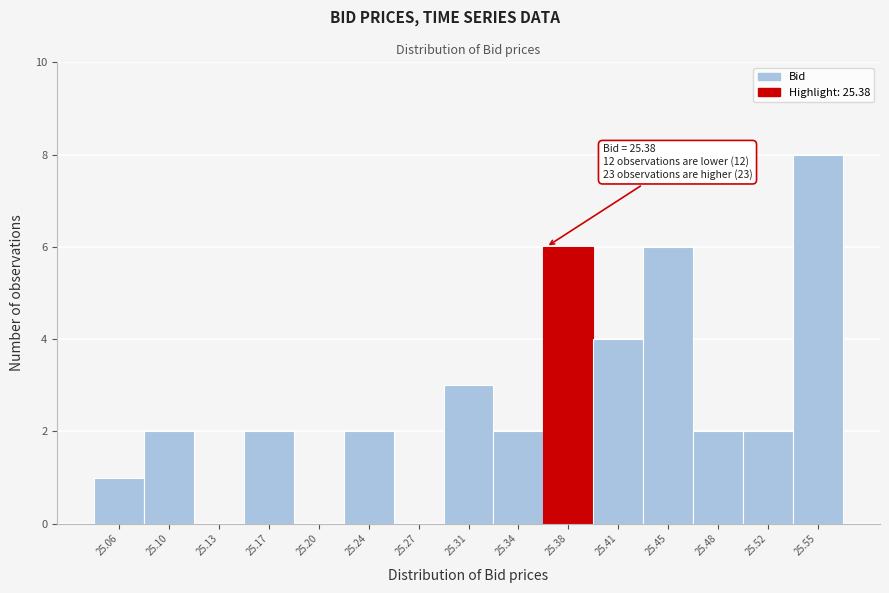

Reading right to left, what are all the values shown in this chart?

25.55=8	25.52=2	25.48=2	25.45=6	25.41=4	25.38=6	25.34=2	25.31=3	25.27=0	25.24=2	25.20=0	25.17=2	25.13=0	25.10=2	25.06=1